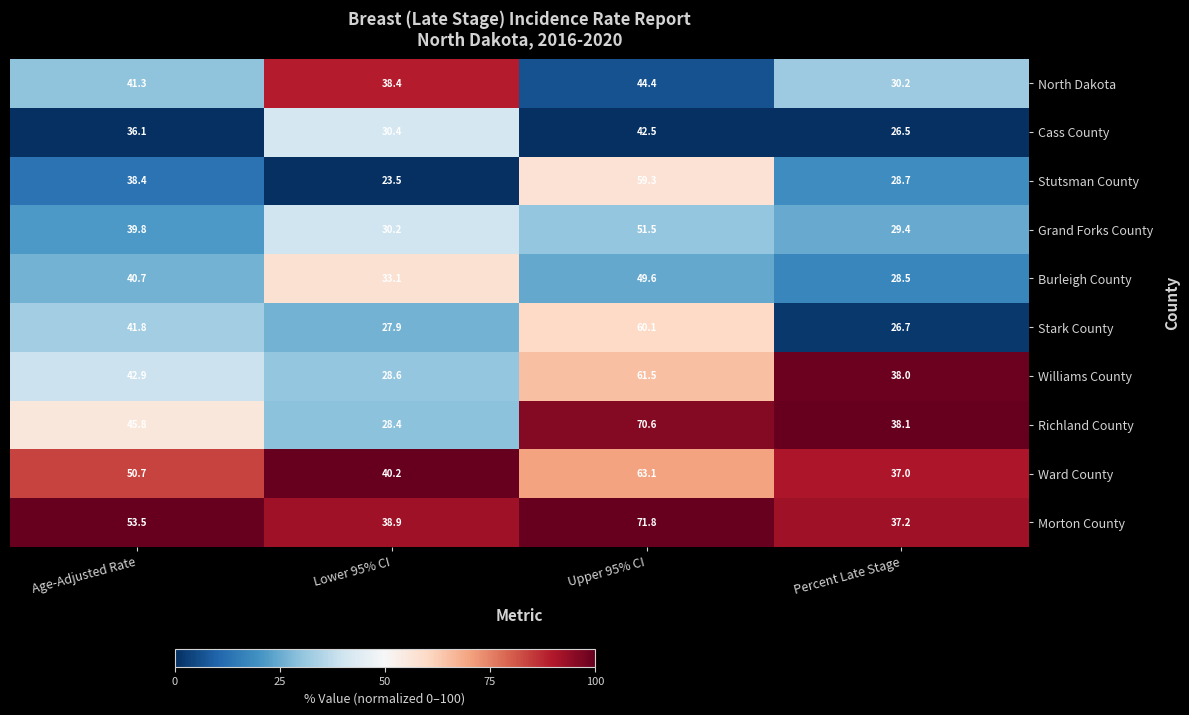

Which series has the largest total across all categories?

Morton County